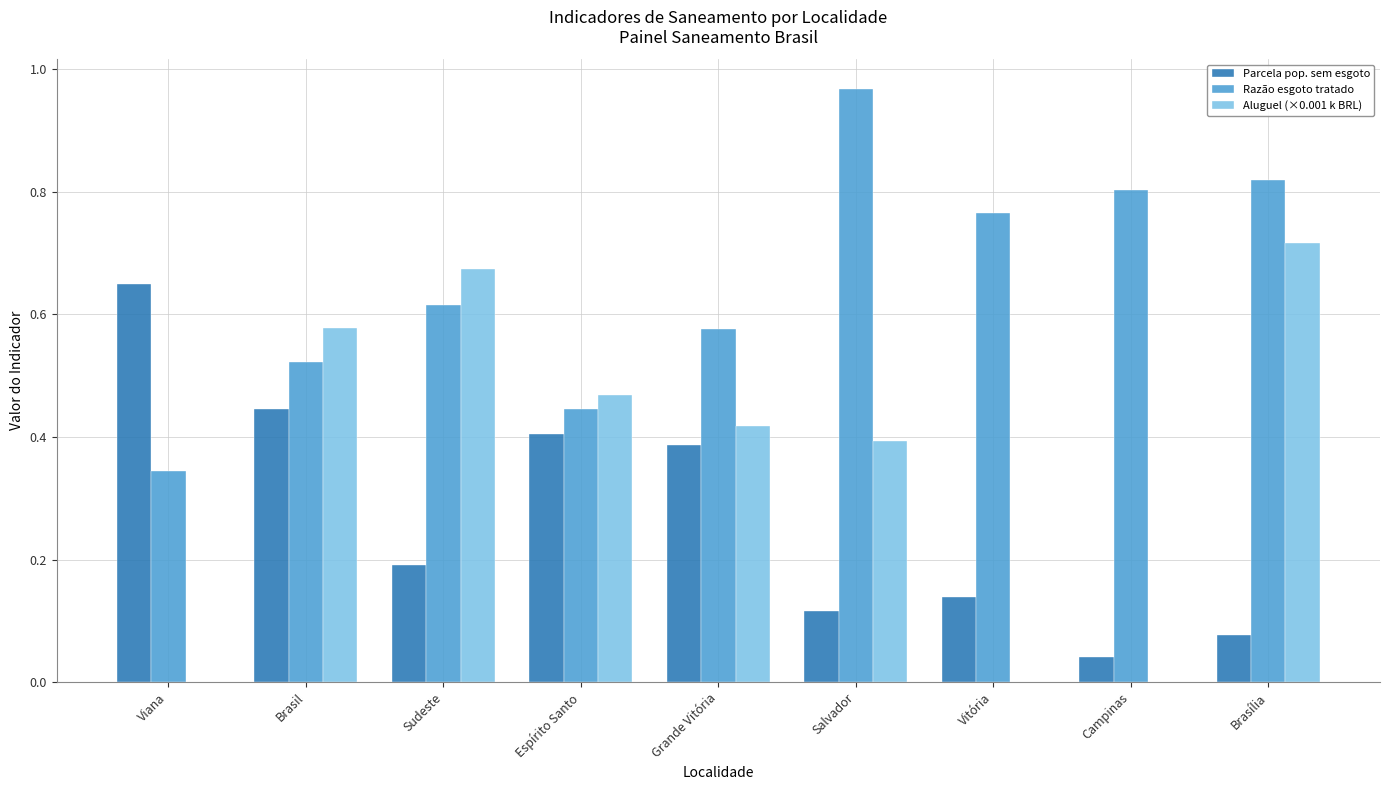

Is it true that Parcela pop. sem esgoto equals 0.2 at Viana?

False